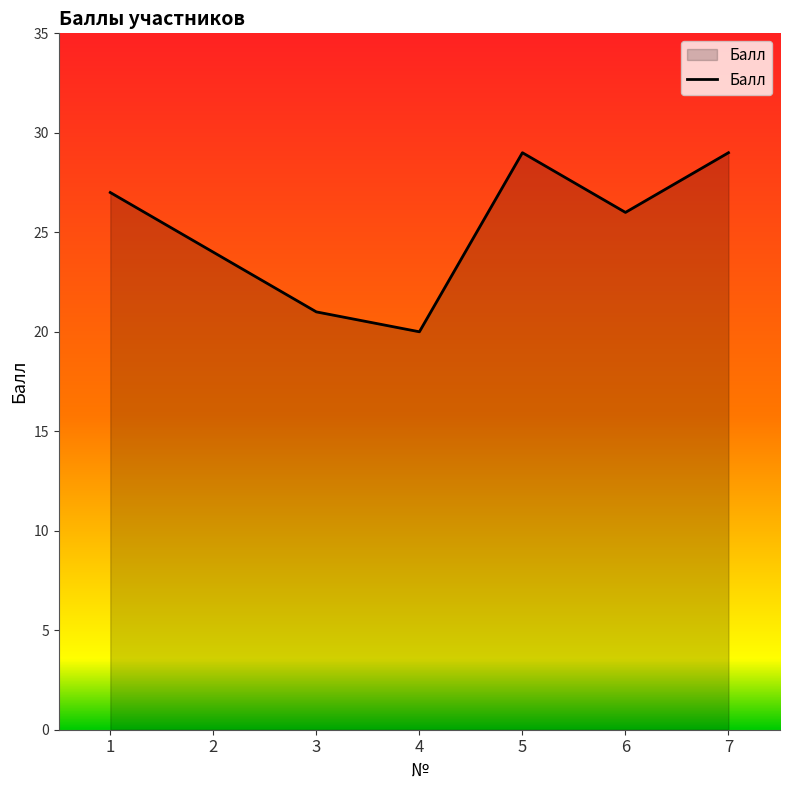

How many lines are shown in the chart?

1